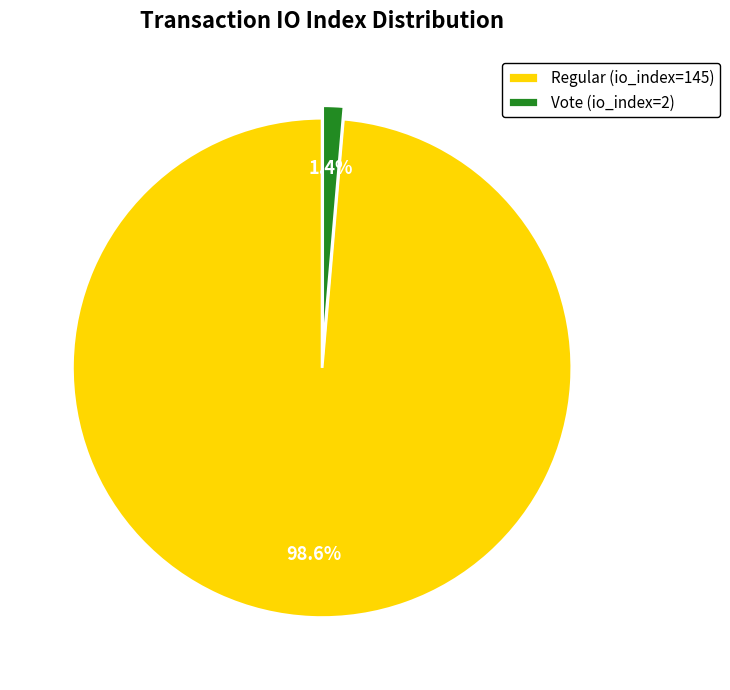

Combined, do Vote (io_index=2) and Regular (io_index=145) account for over 50%?

Yes